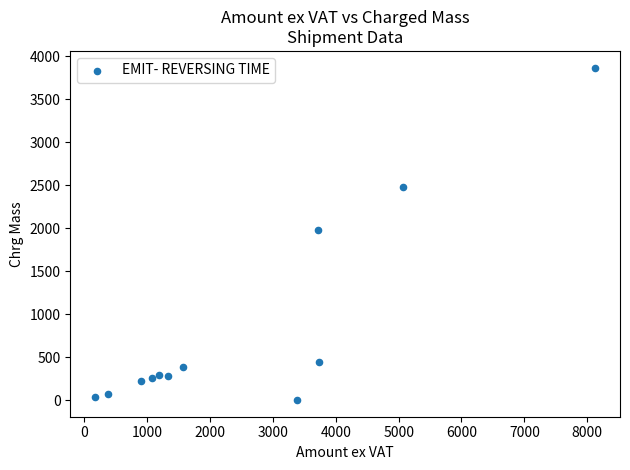

What Y value in the scatter plot is closest to 1935?

1985